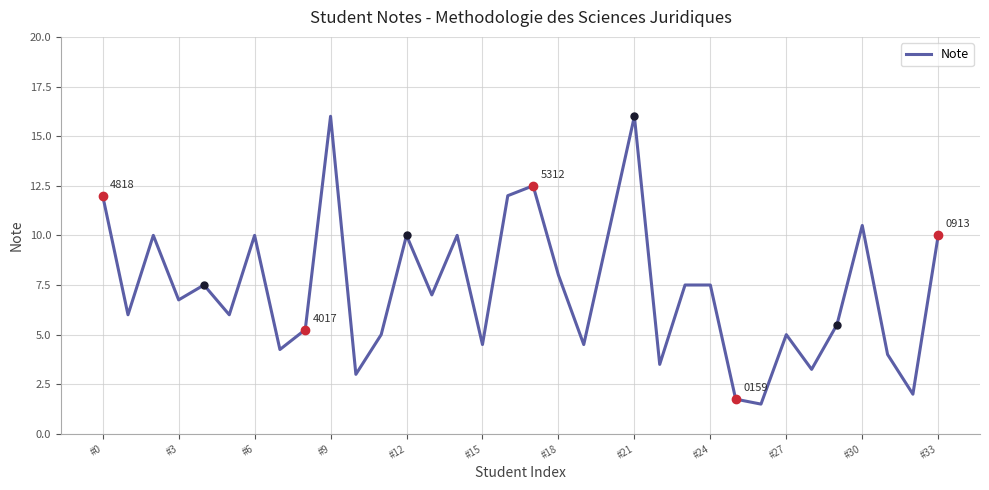

What is the difference between the maximum and minimum values?

14.5